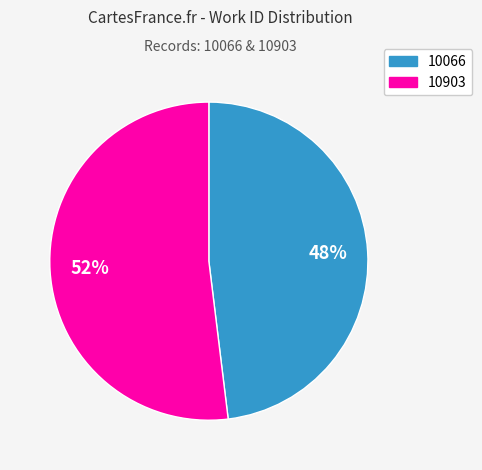

Is there a majority slice in this chart?

Yes